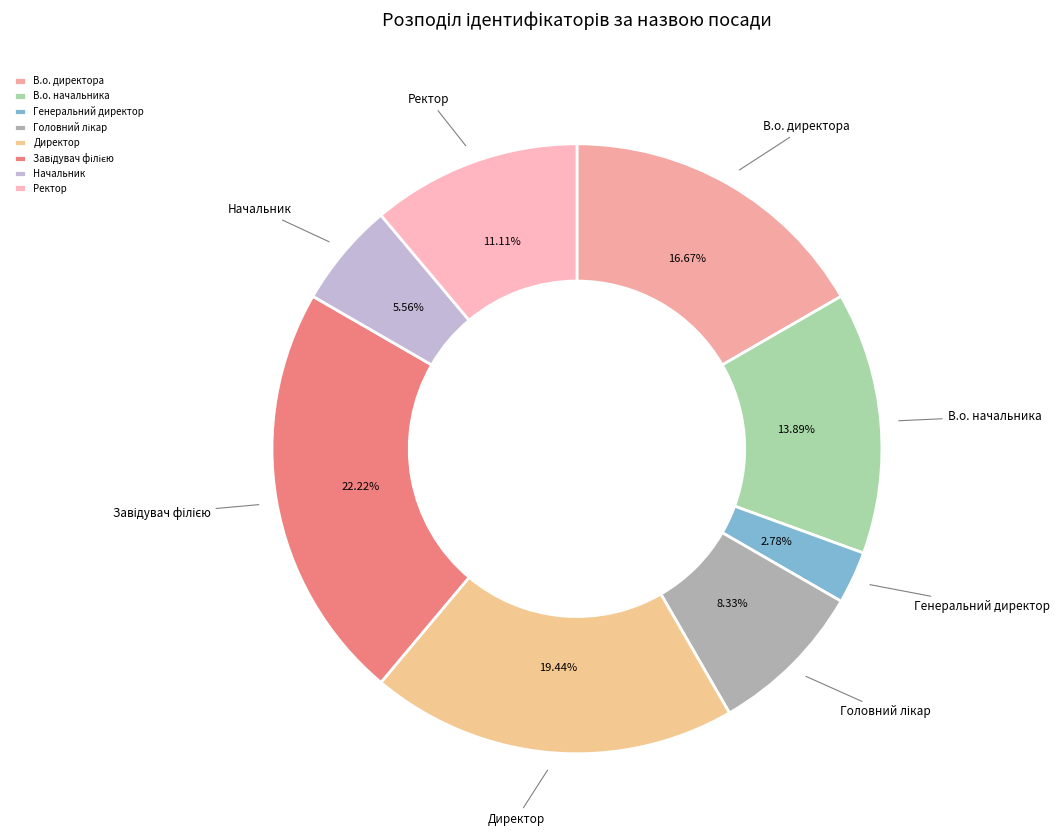

Does В.о. директора account for over 50% of the chart?

No